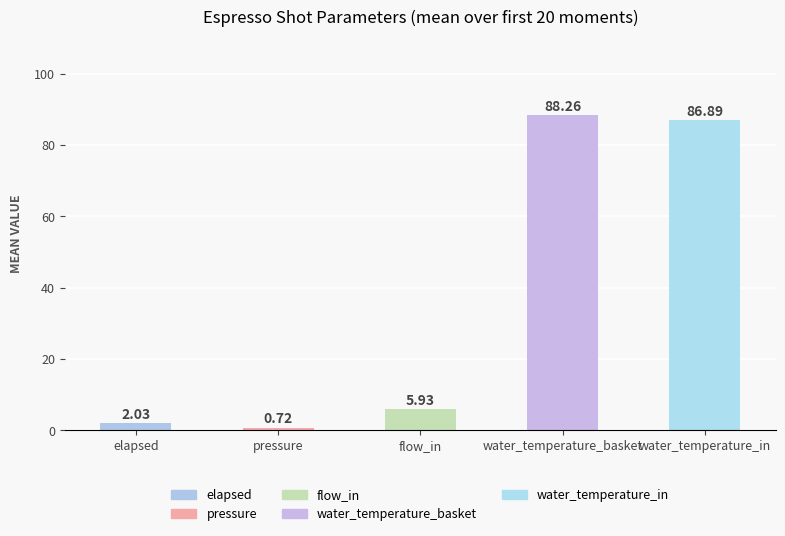

What is the label of the 1st bar from the right?

water_temperature_in